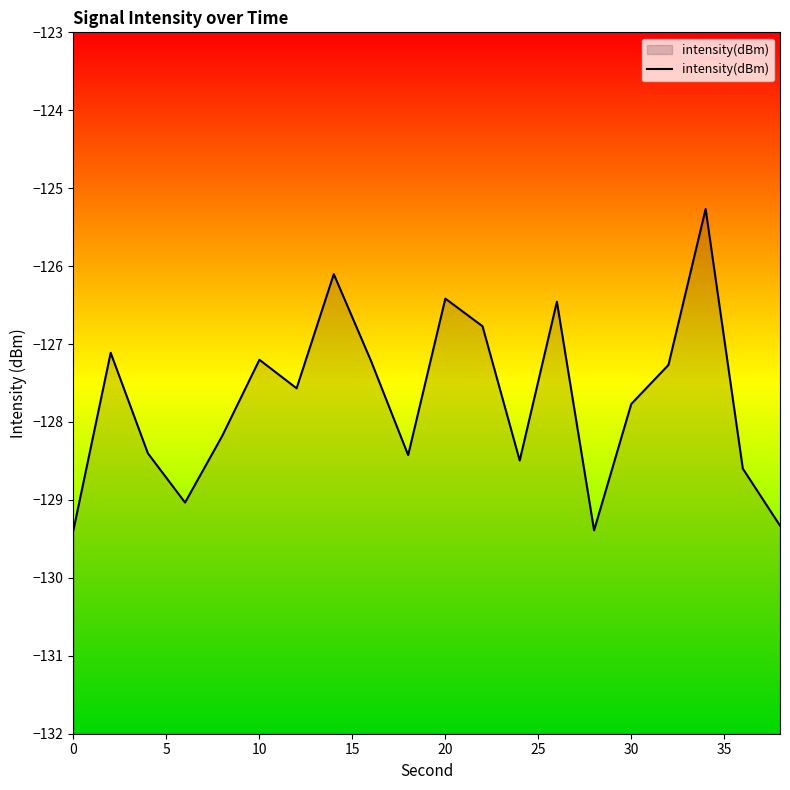

Reading right to left, extract all data points from this chart.

-129.3	-128.6	-125.3	-127.3	-127.8	-129.4	-126.5	-128.5	-126.8	-126.4	-128.4	-127.2	-126.1	-127.6	-127.2	-128.2	-129.0	-128.4	-127.1	-129.4